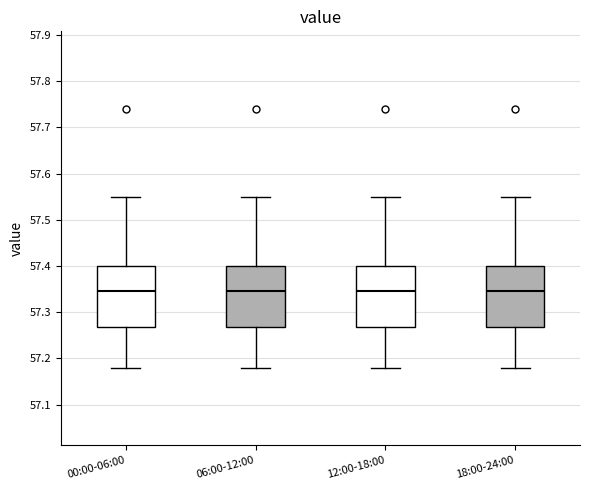

Reading left to right, read every box against the y-axis: the position of its median line, the range the box covers, and the ends of its whiskers. The values are not printed on the chart, so give them approximately, as read against the axis.

00:00-06:00: median 57.35, box 57.27 to 57.40, whiskers 57.18 to 57.55
06:00-12:00: median 57.35, box 57.27 to 57.40, whiskers 57.18 to 57.55
12:00-18:00: median 57.35, box 57.27 to 57.40, whiskers 57.18 to 57.55
18:00-24:00: median 57.35, box 57.27 to 57.40, whiskers 57.18 to 57.55